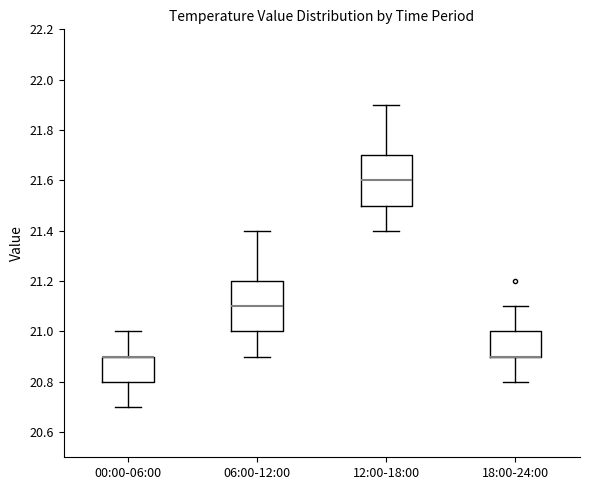

Where is the lower edge of the box for 12:00-18:00 on the y-axis? The values are not printed on the chart, so give them approximately, as read against the axis.

21.5